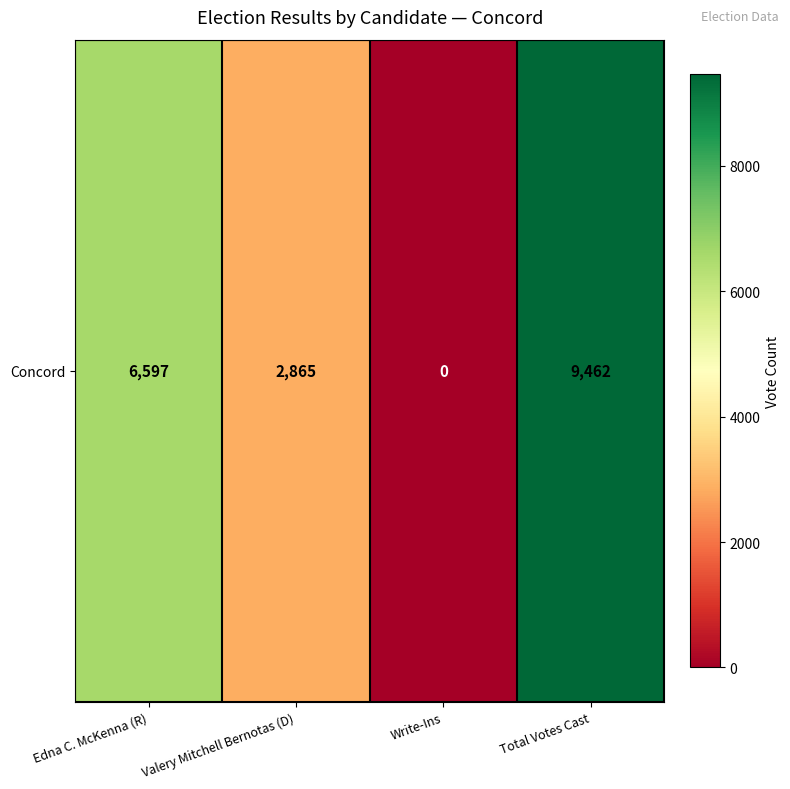

Where is the data nearest to the value 4731?

Edna C. McKenna (R)